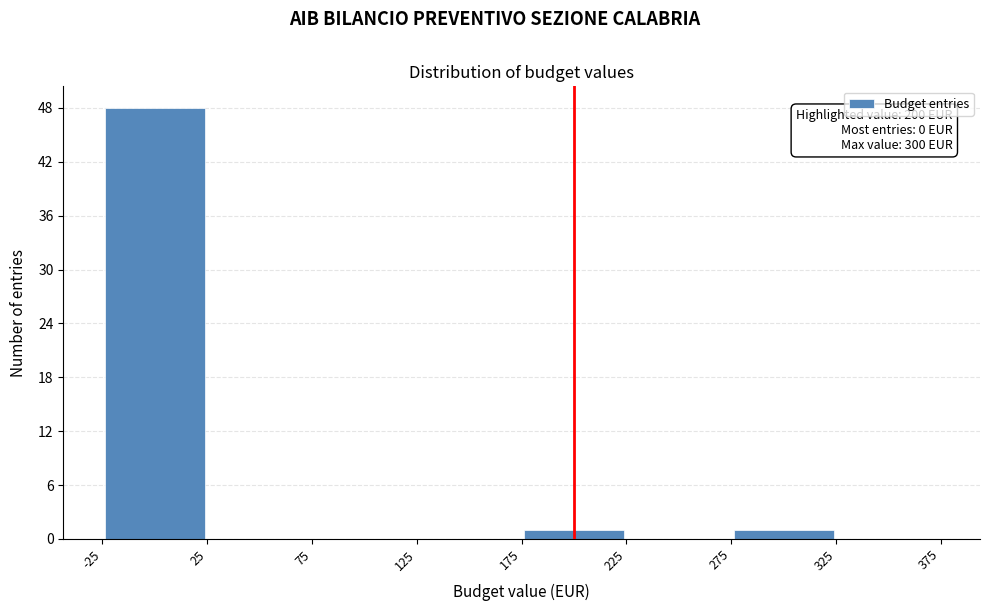

Which range on the x-axis has the tallest bar?

-25 to 25